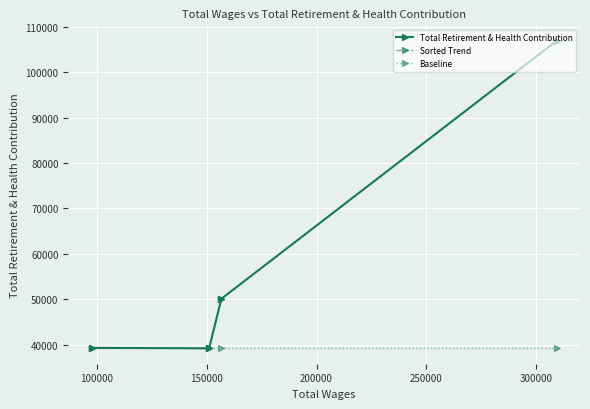

What is the highest value of the Baseline series?

39223